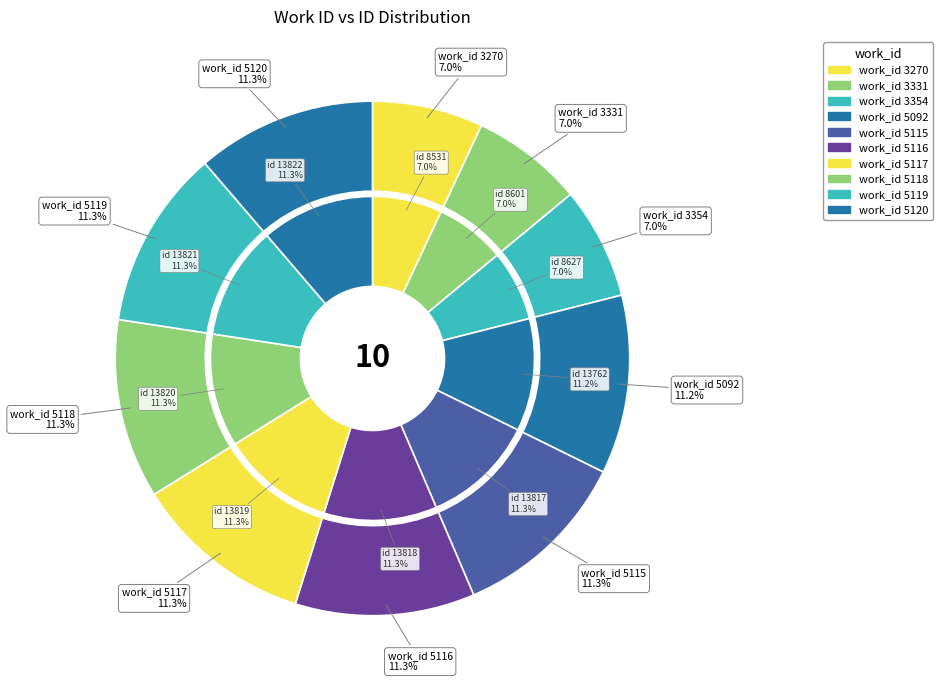

What is the change in value from 5119 to 5120?

+1